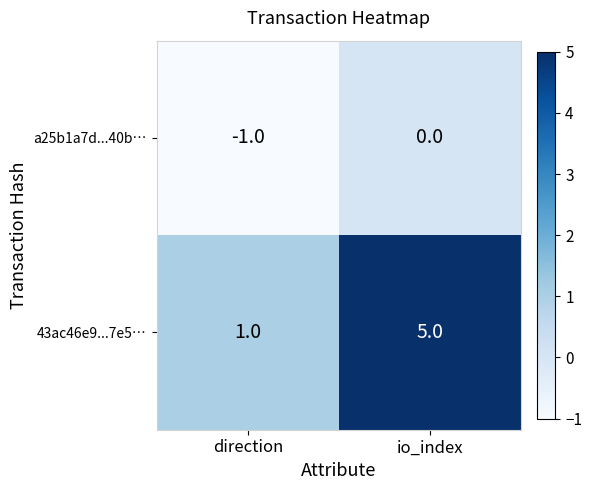

Rank the series by their maximum value, from lowest to highest.

a25b1a7d...40b…, 43ac46e9...7e5…